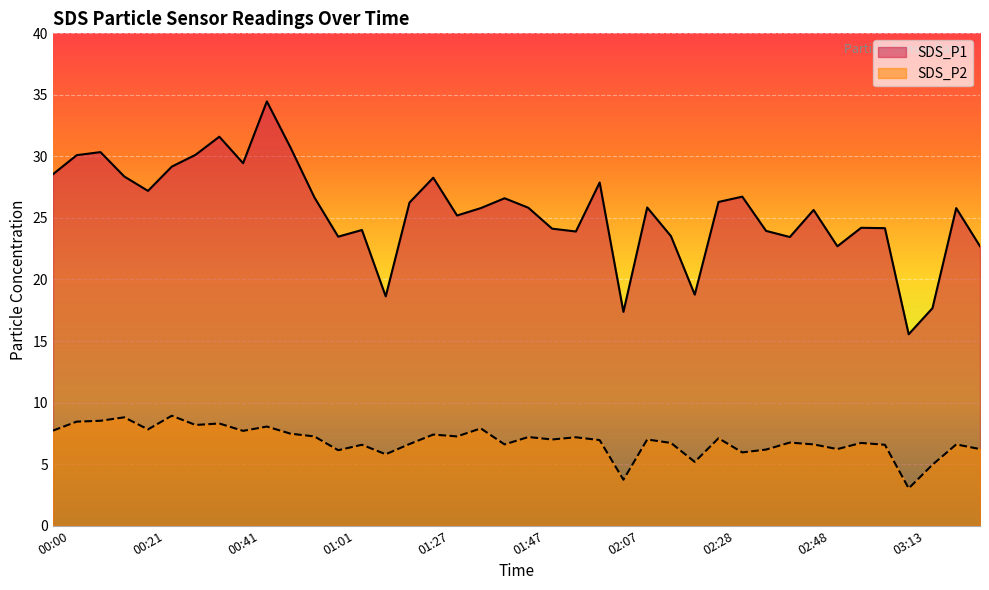

What are all the series names shown in the legend?

SDS_P1, SDS_P2